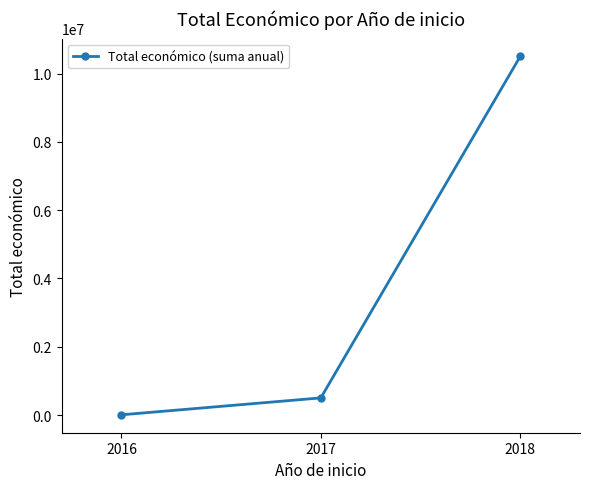

Rank the categories by value from lowest to highest.

2016, 2017, 2018